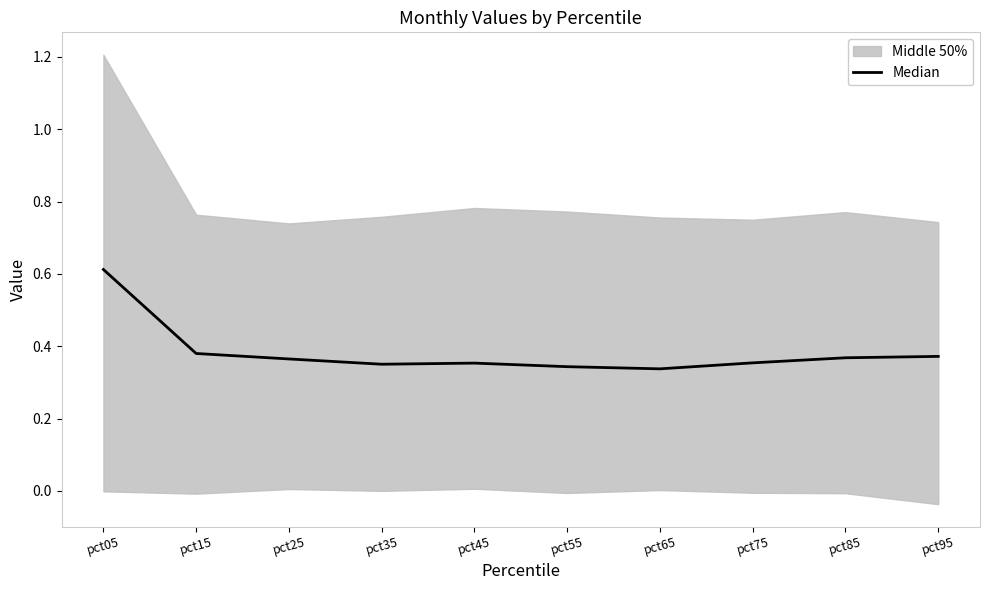

Reading left to right, list all the values displayed in this chart.

pct05=0.6	pct15=0.4	pct25=0.4	pct35=0.4	pct45=0.4	pct55=0.3	pct65=0.3	pct75=0.4	pct85=0.4	pct95=0.4